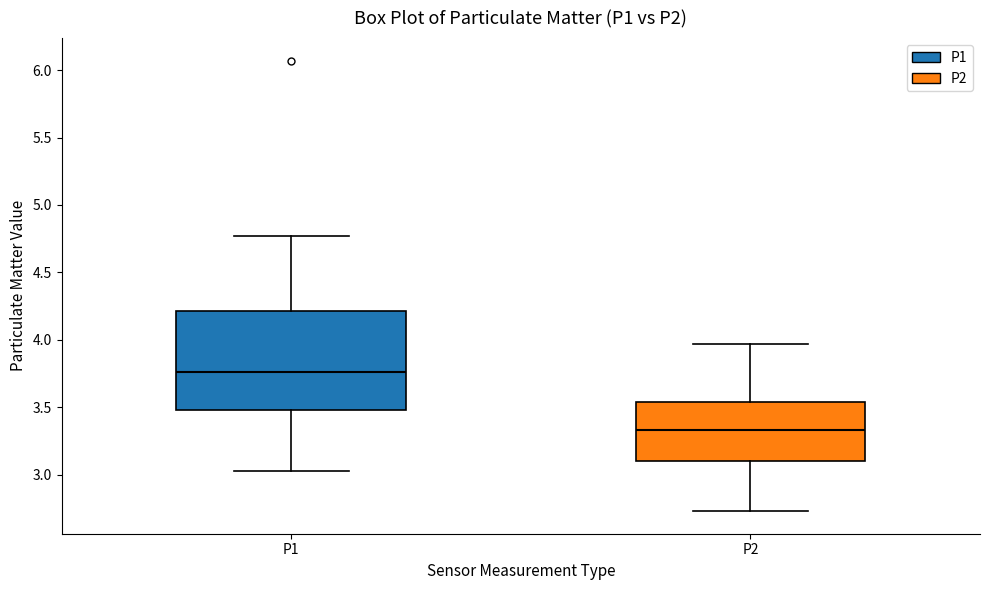

Where does the median line of the box for P2 sit on the y-axis? The values are not printed on the chart, so give them approximately, as read against the axis.

3.35